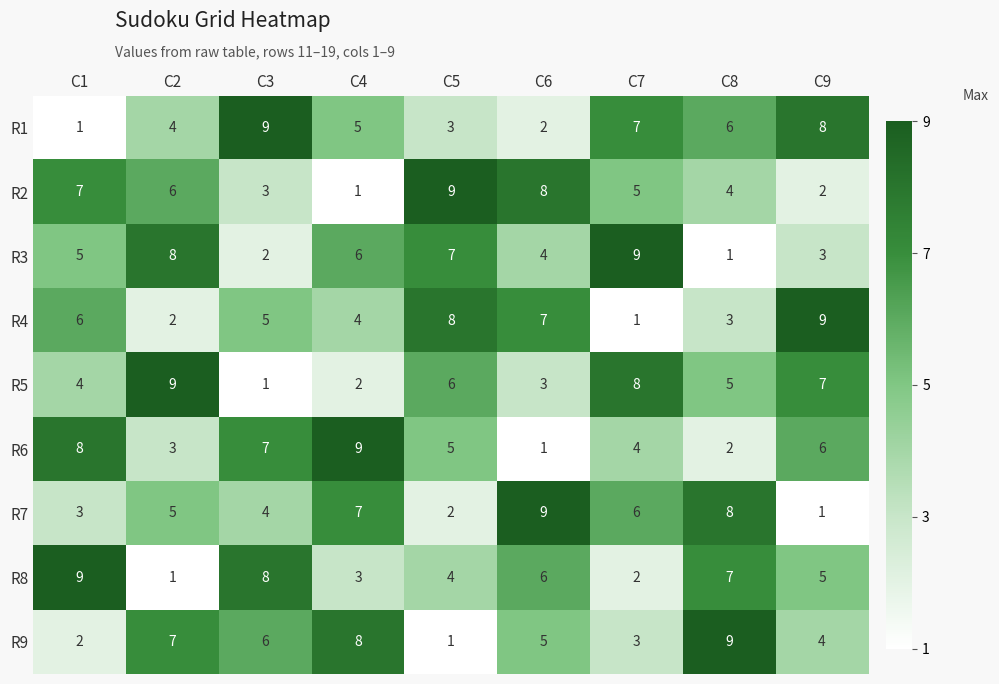

What is the highest value of the R1 series?

9